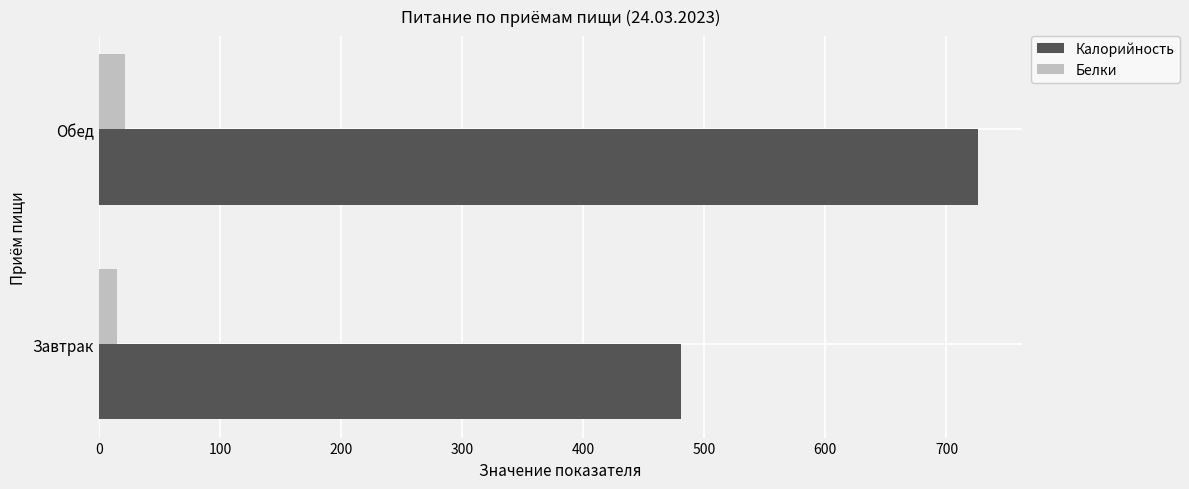

Which series has the widest spread of values?

Калорийность